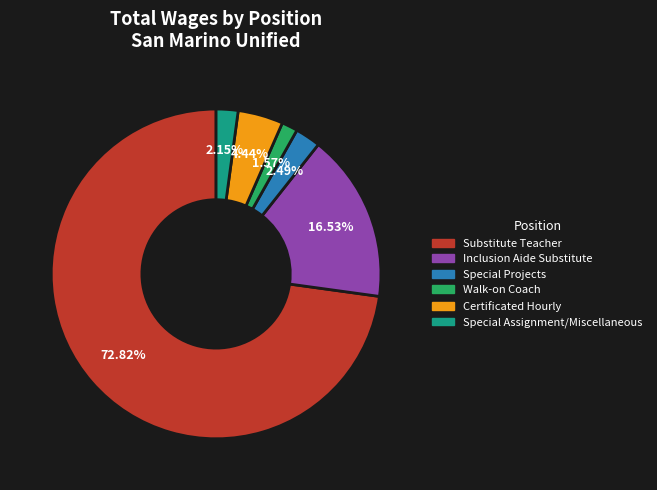

The Inclusion Aide Substitute slice represents 17% of the pie. True or false?

True